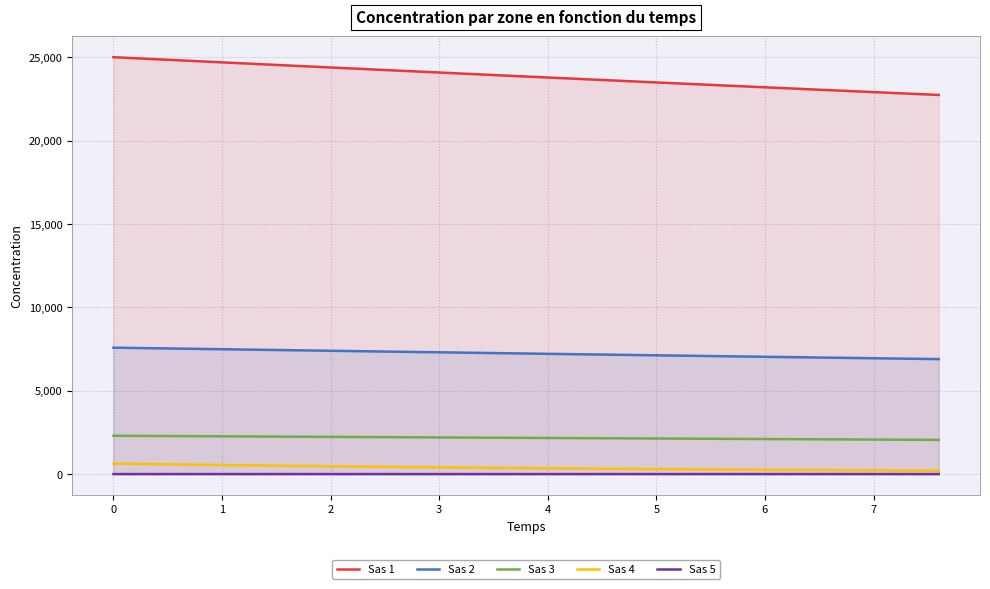

What is the sum of all Sas 1 values?

477003.4